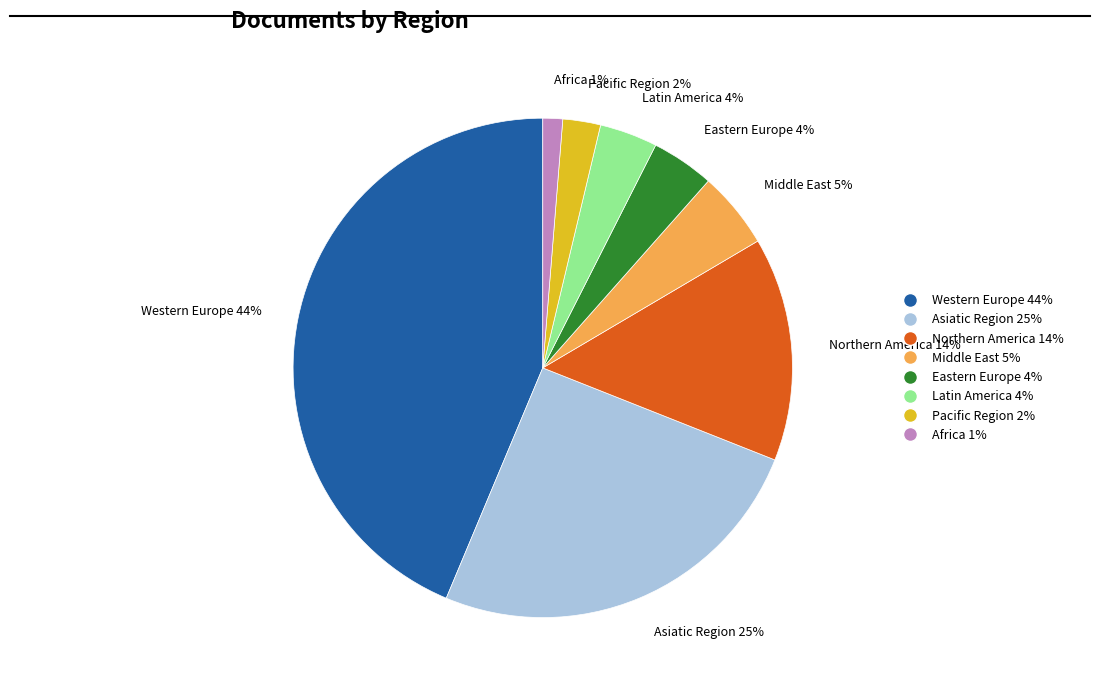

Count the number of slices in the pie.

8